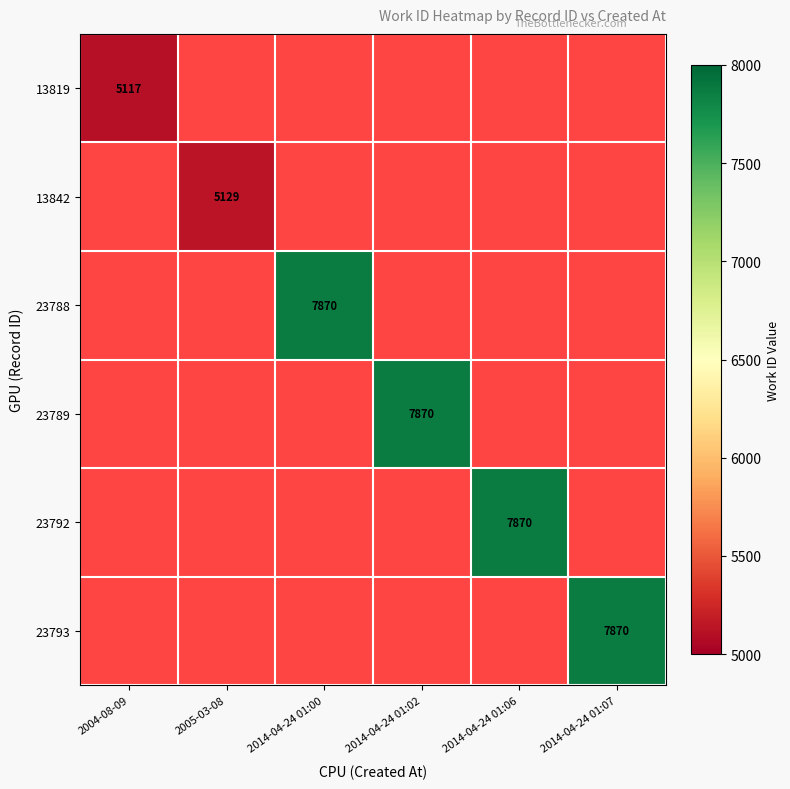

Is it true that 23792 equals 3437 at 2014-04-24 01:06?

False